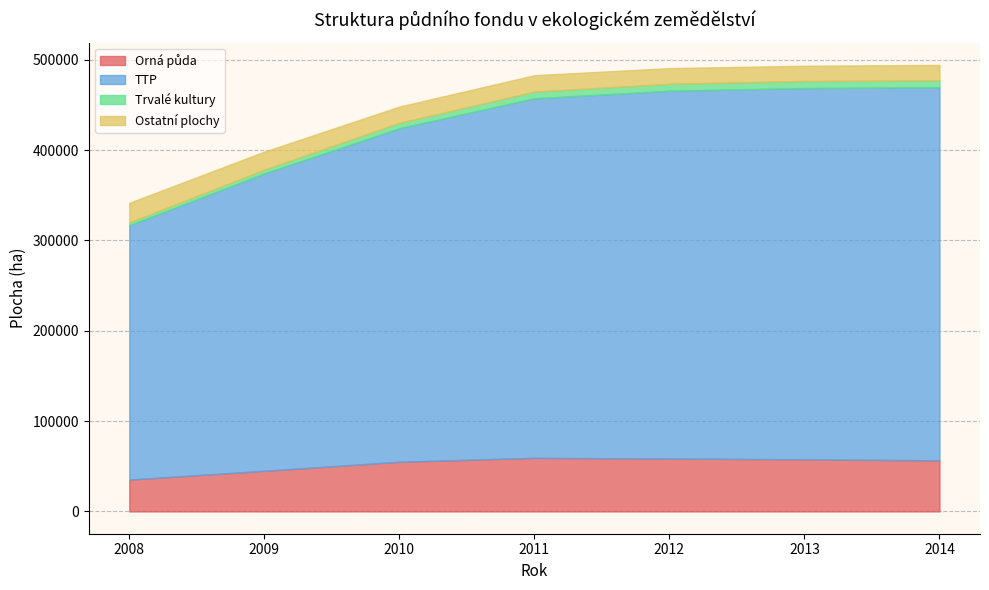

Does the chart have visible grid lines?

Yes